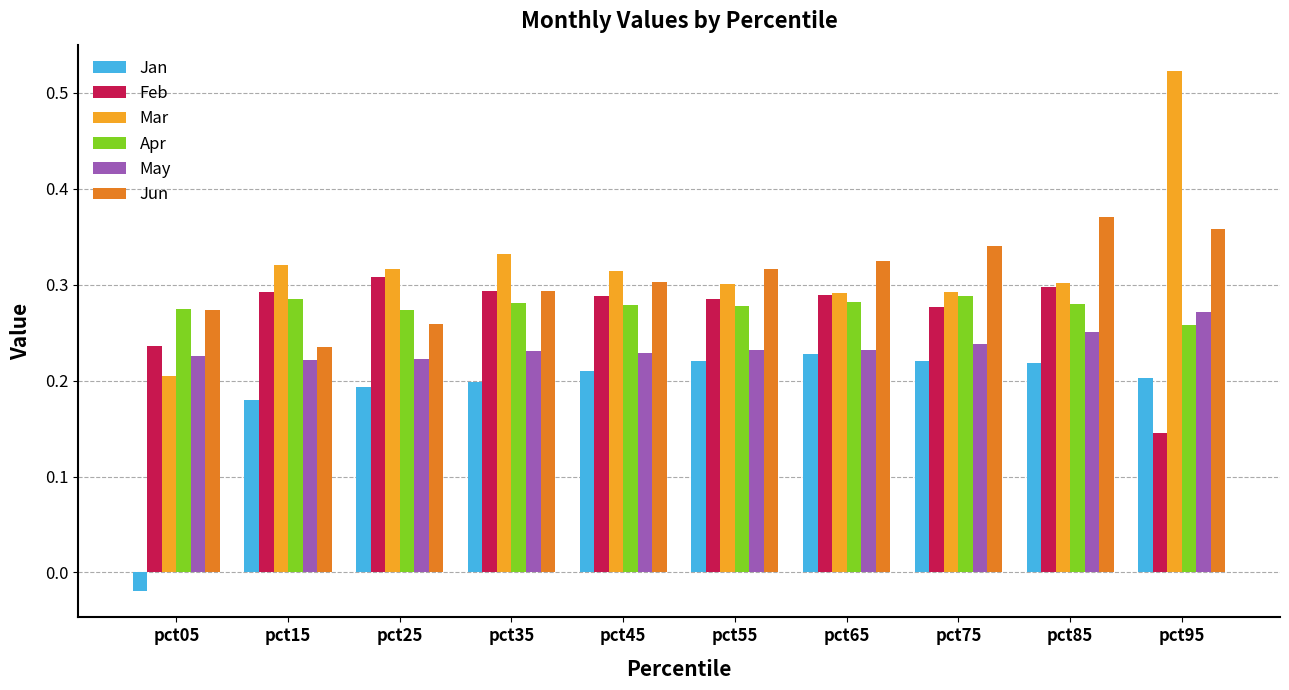

Count the Feb values in the range 0 to 1.

10